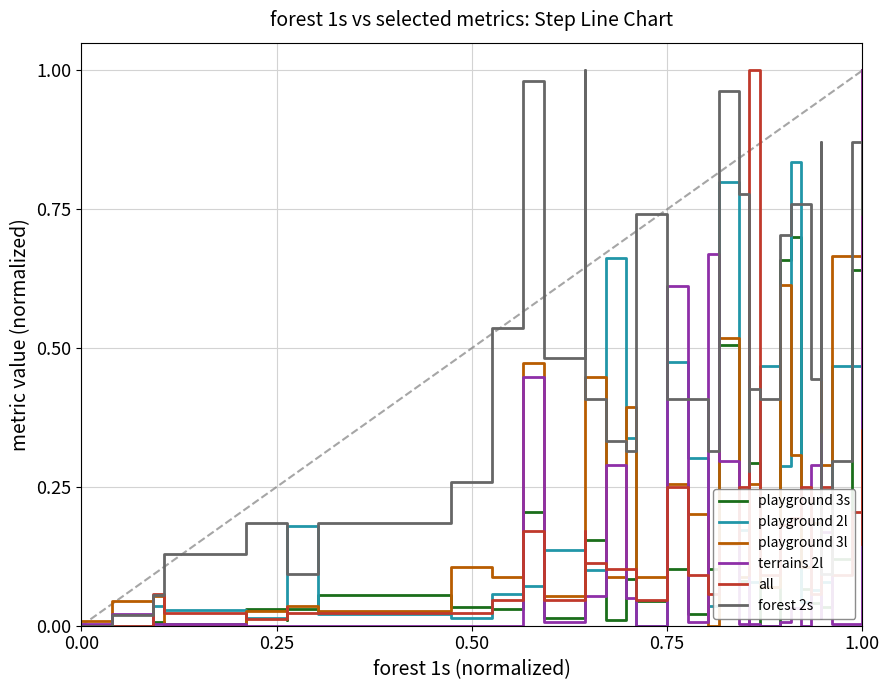

Which series has the widest spread of values?

playground 3s